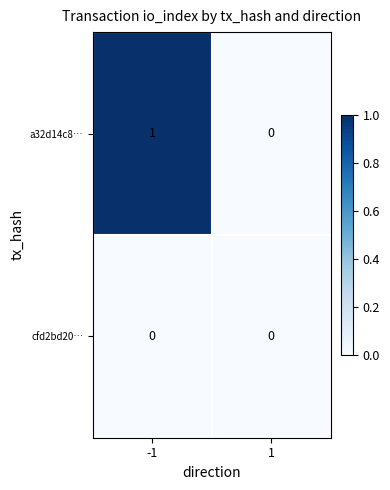

Reading left to right, list all the values displayed in this chart.

a32d14c8…: 1	0
cfd2bd20…: 0	0